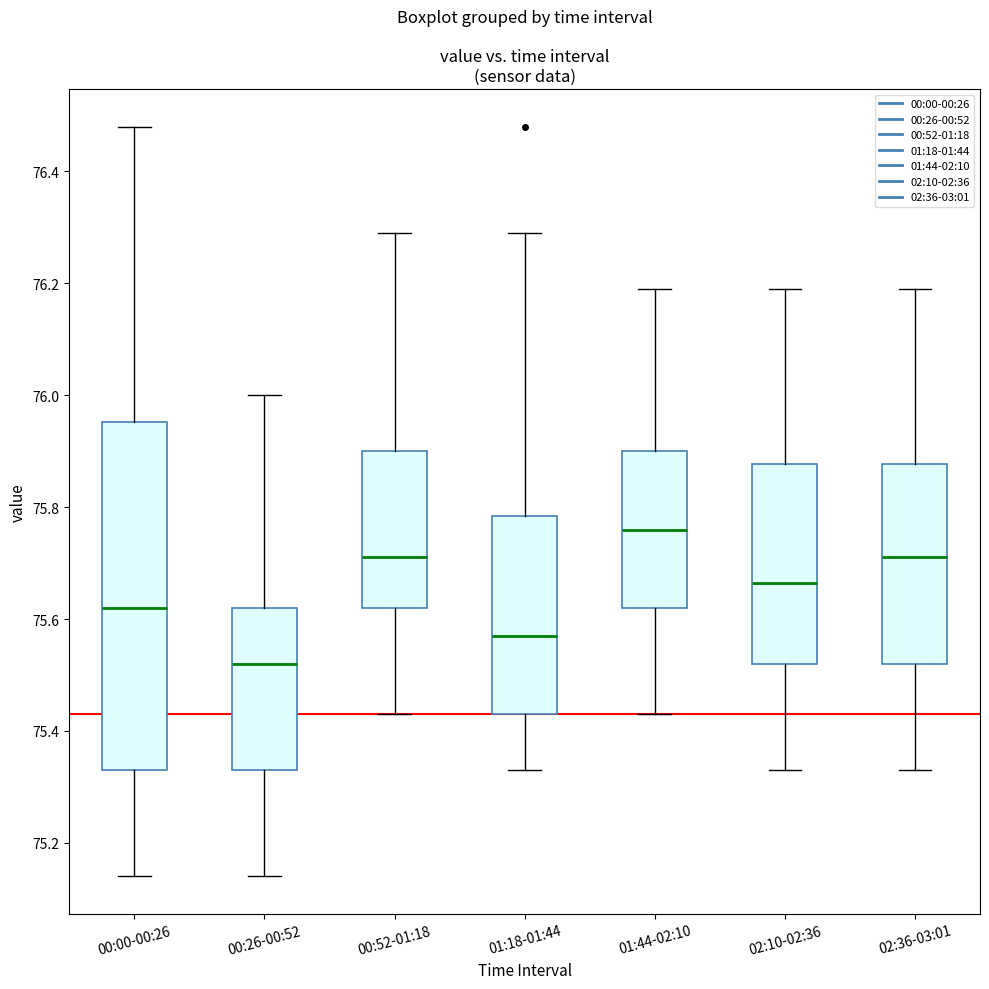

Which box is the tallest, from its lower edge to its upper edge?

00:00-00:26